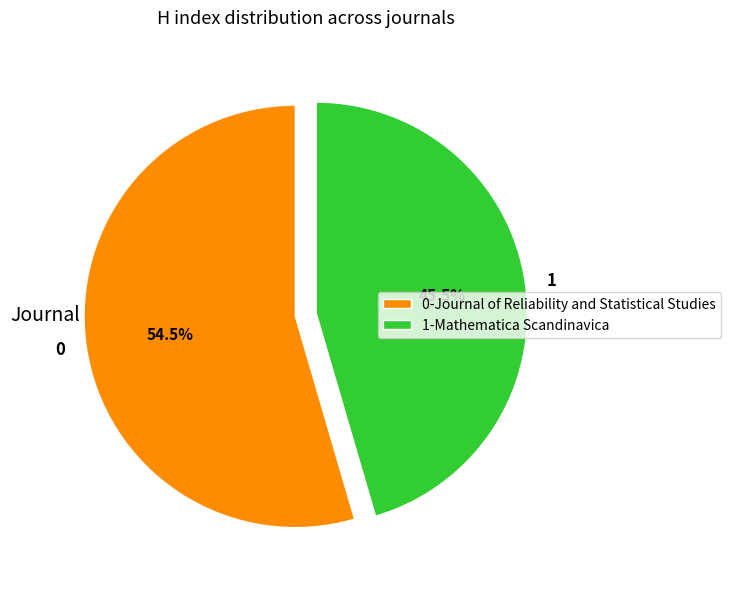

What is the total percentage of 1 and 0?

100.0%